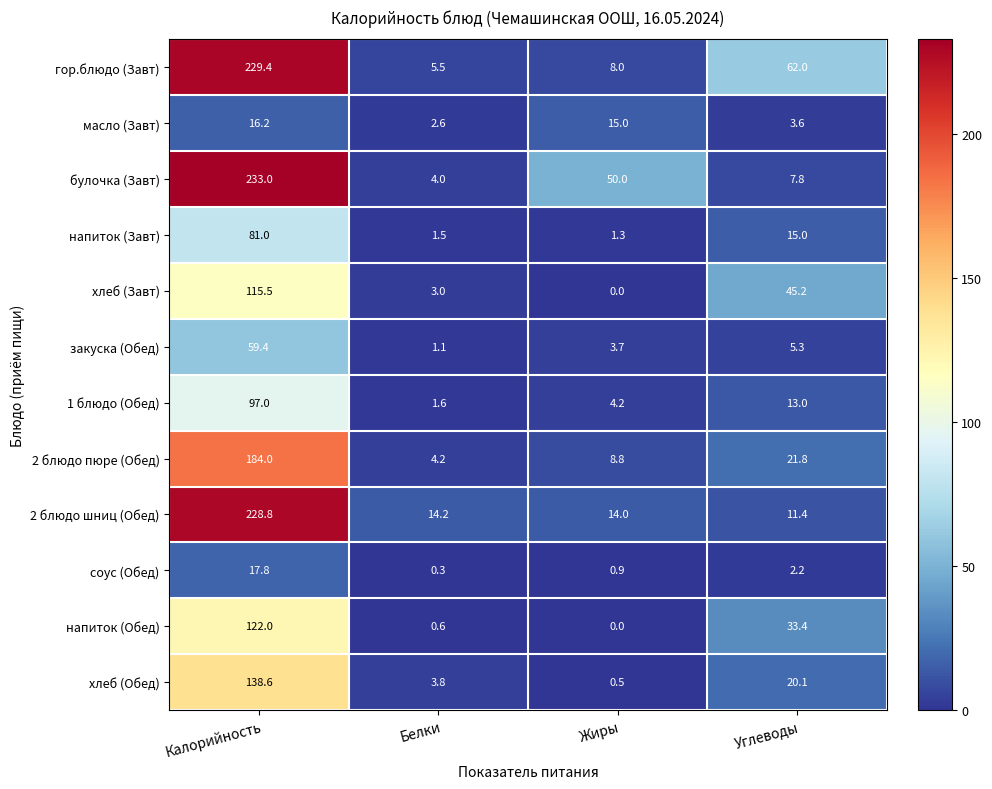

What is the total value across all series at Белки?

42.4